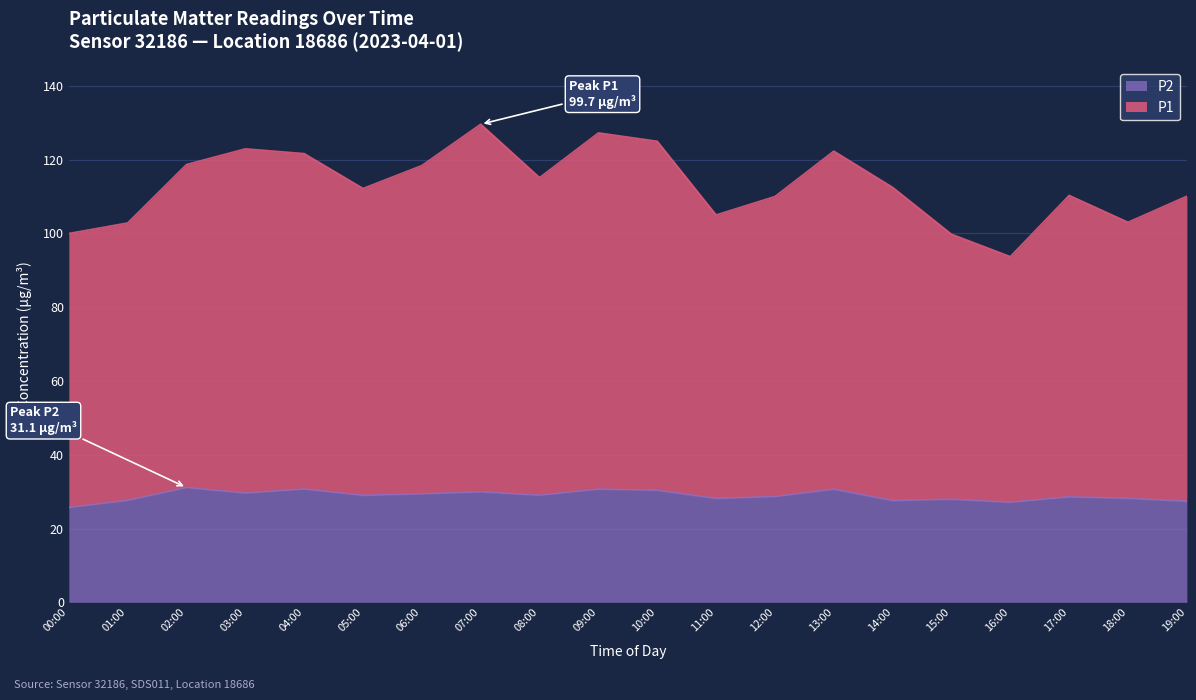

Which category has the lowest value in the P2 series?

00:00